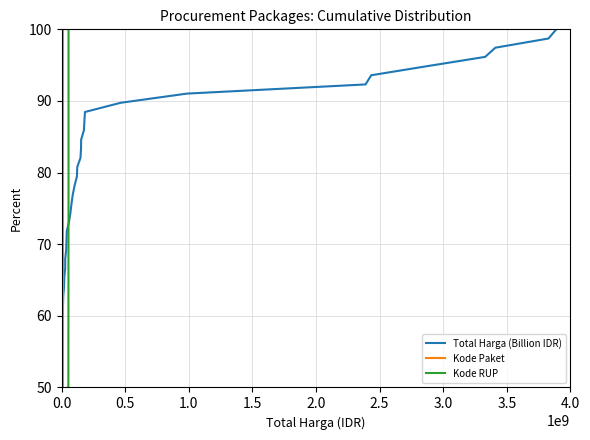

True or false: Total Harga (Billion IDR) and Kode Paket cross at least once.

False